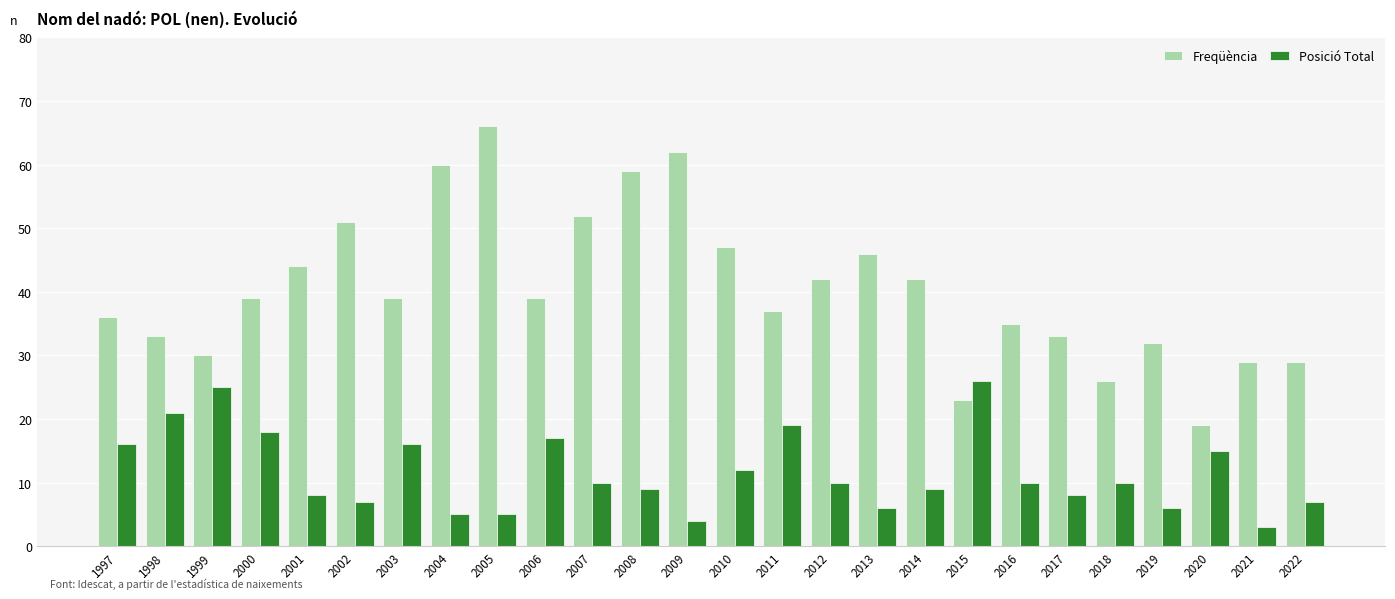

What is the difference between the maximum and minimum values in the Freqüència series?

47